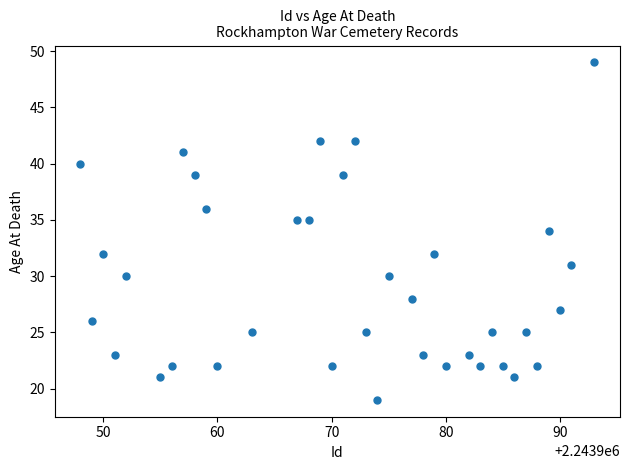

What is the range of X values (max minus min)?

45